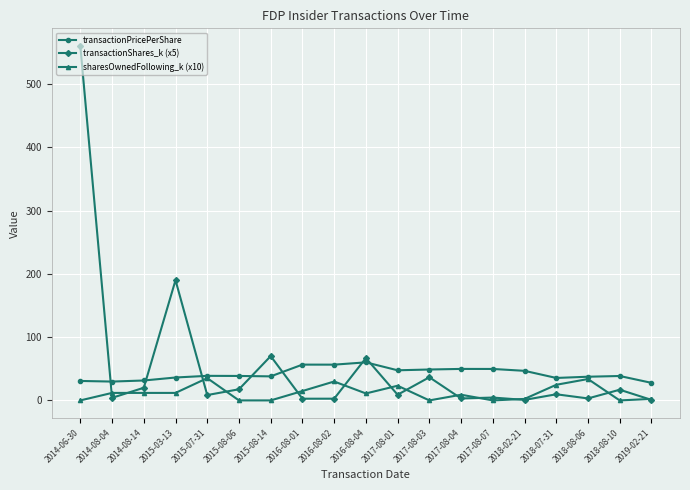

The transactionPricePerShare series shows 36.2 at 2015-03-13. True or false?

True